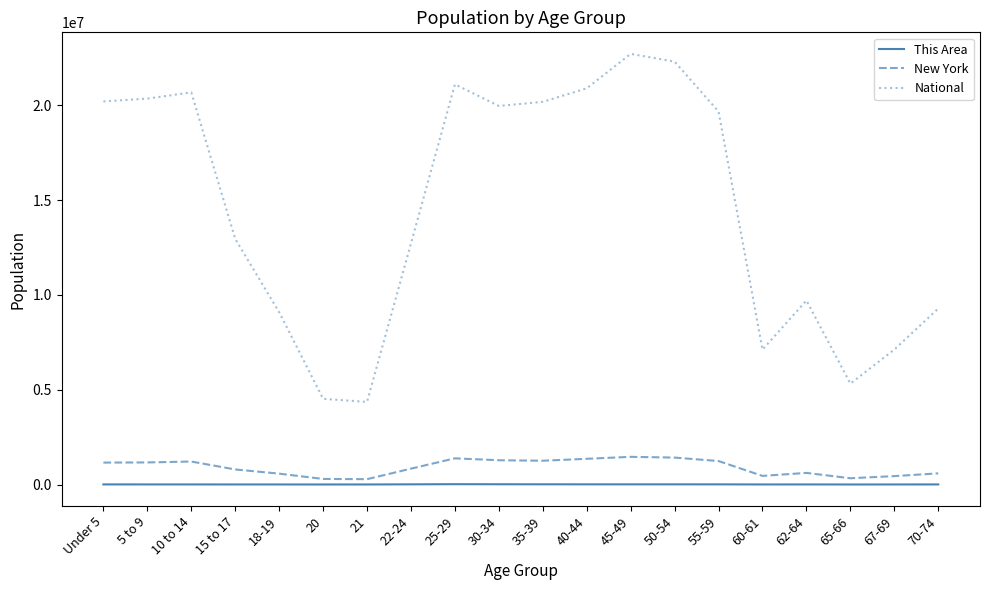

The National series shows 20201362 at Under 5. True or false?

True